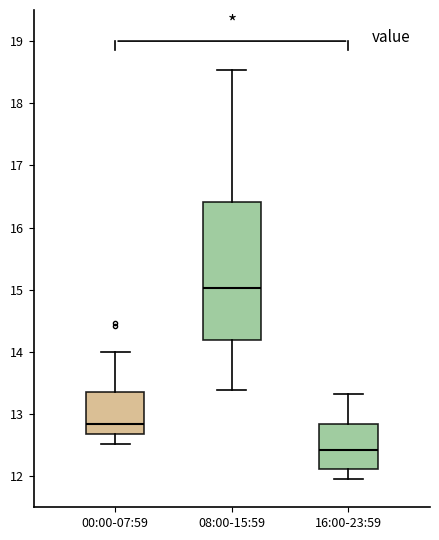

Where is the lower edge of the box for 08:00-15:59 on the y-axis? The values are not printed on the chart, so give them approximately, as read against the axis.

14.2